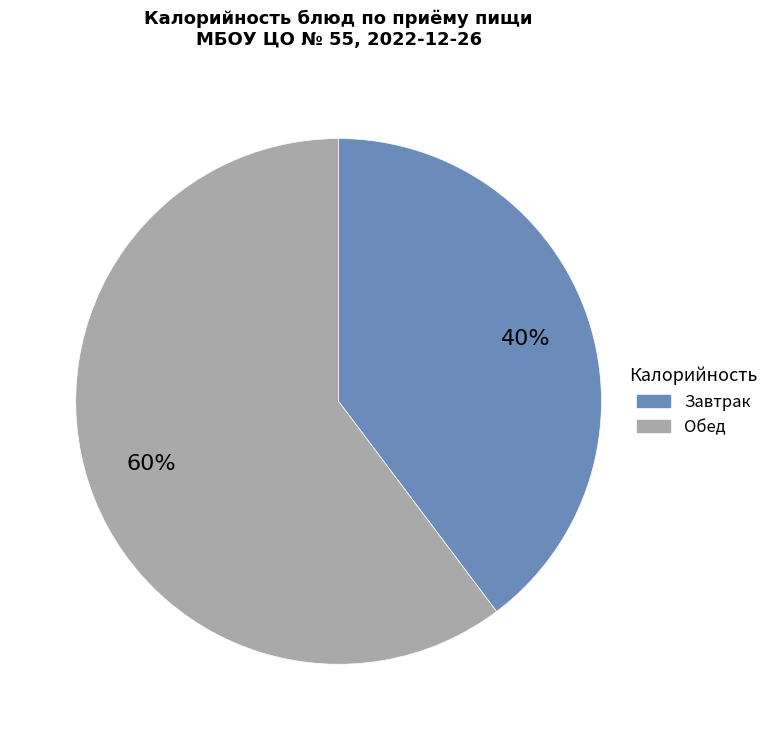

To the nearest percent, what is the average slice percentage?

50%